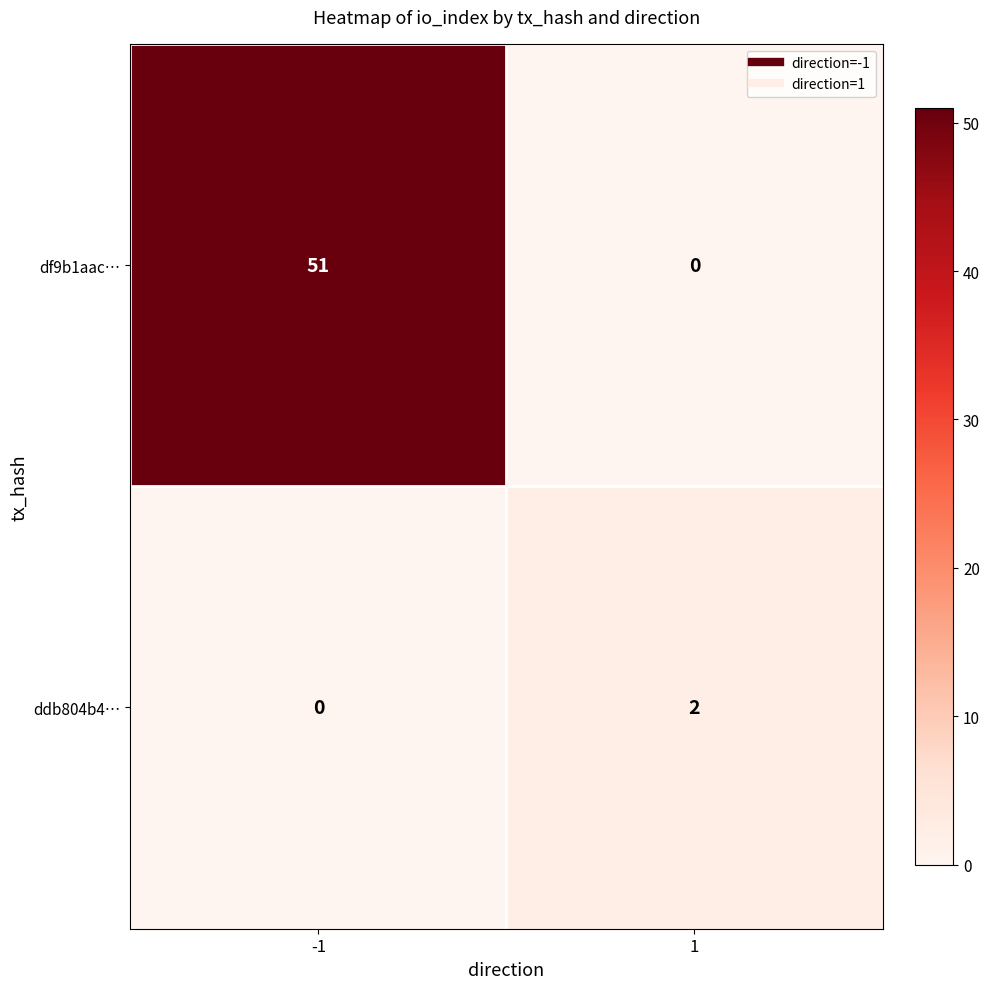

What is the sum of all df9b1aac… values?

51